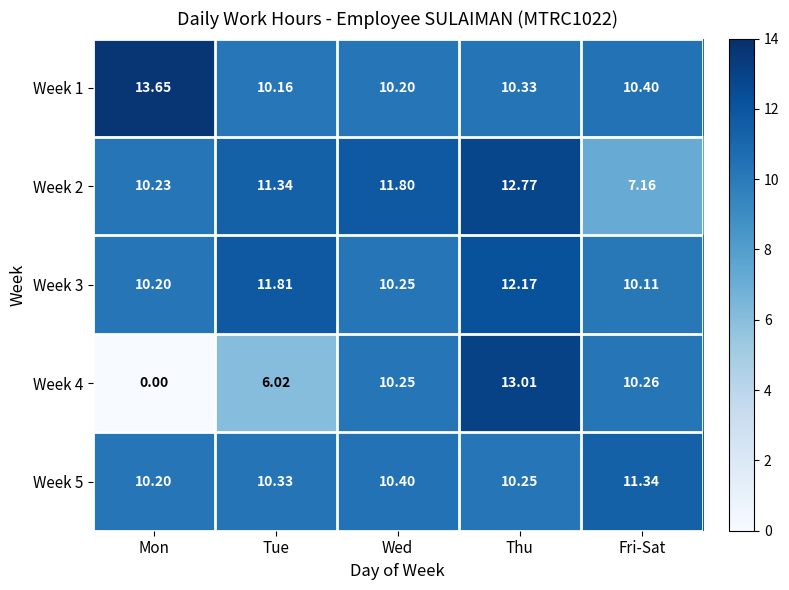

Between Wed and Fri-Sat, which series saw the biggest shift?

Week 2